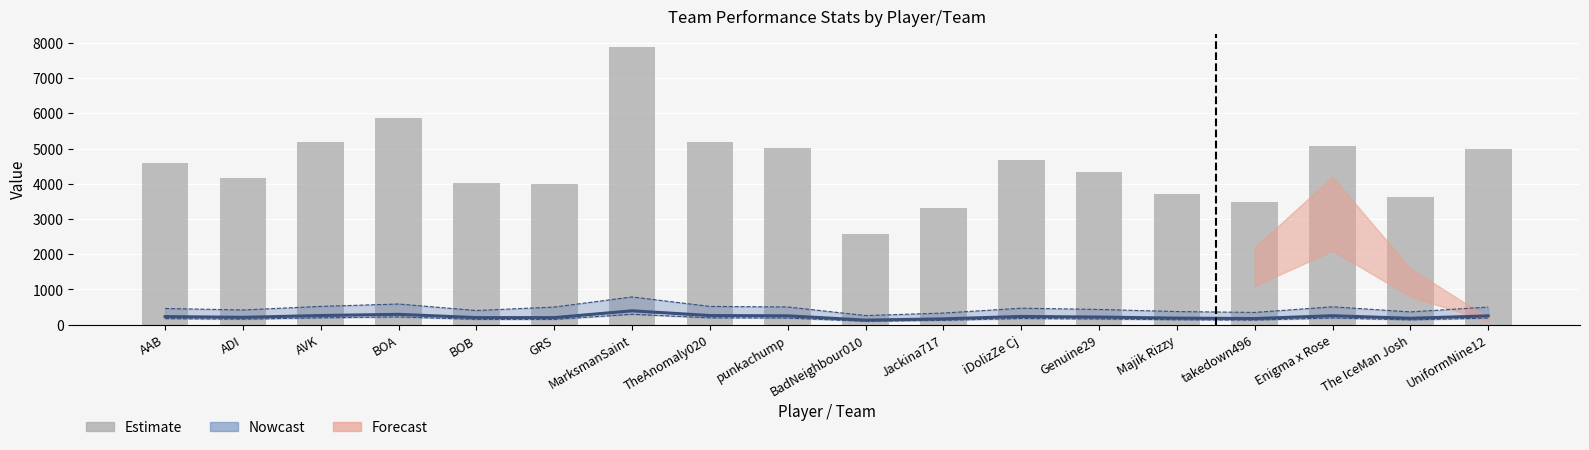

How many values are below 4596?

9